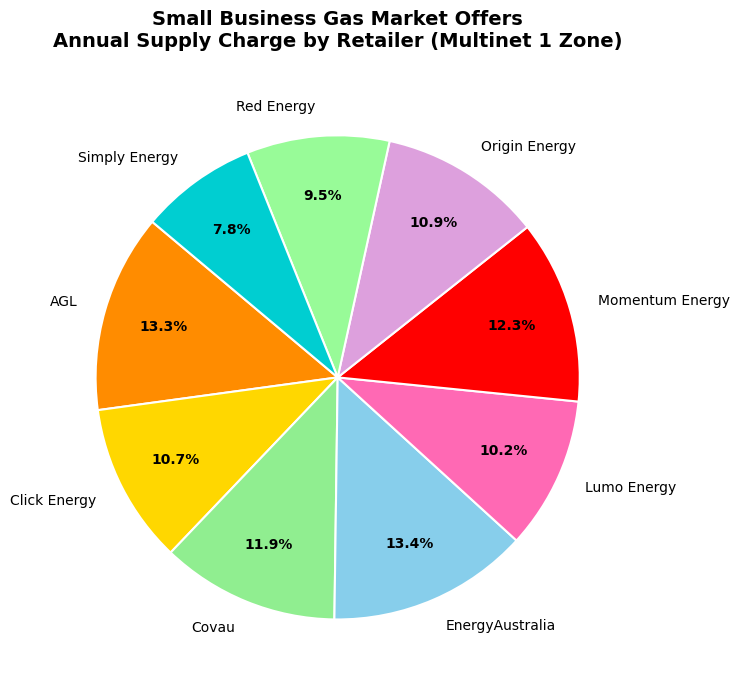

Is there any slice that represents more than half of the pie?

No